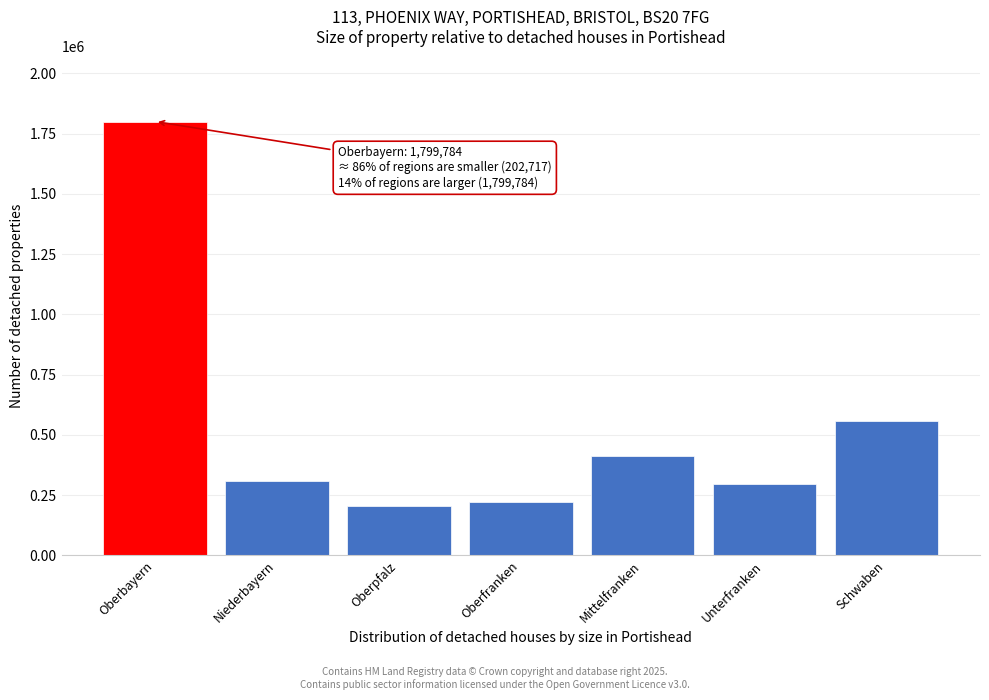

Reading left to right, transcribe all the data shown in this chart.

1799784	306798	202717	219590	411174	297034	556524